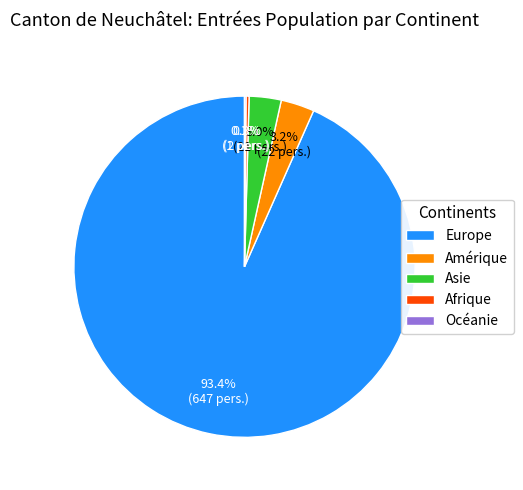

To the nearest percent, what is the difference between the largest and smallest slice percentages?

93%